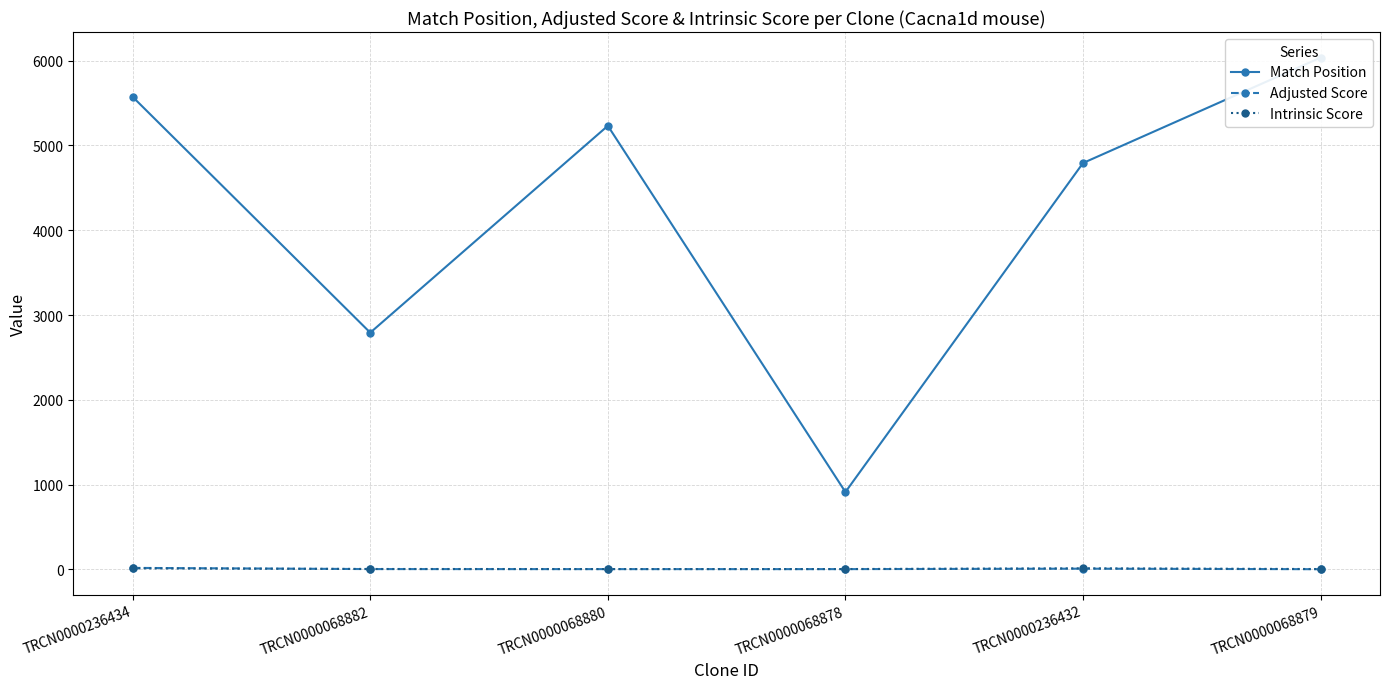

Which series changed the most between TRCN0000068882 and TRCN0000068879?

Match Position